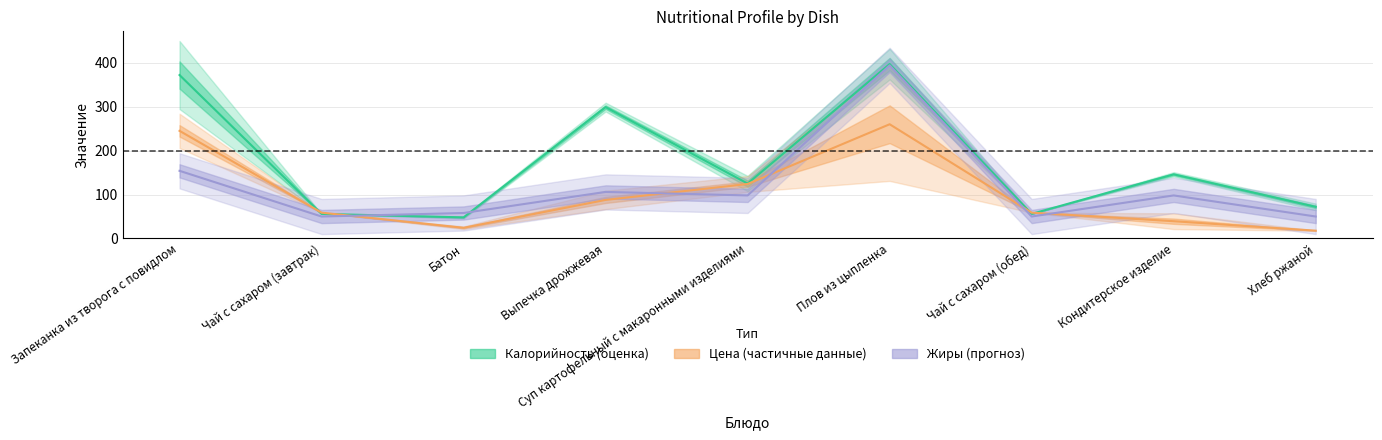

Which series changed the most between Чай с сахаром (завтрак) and Кондитерское изделие?

Калорийность